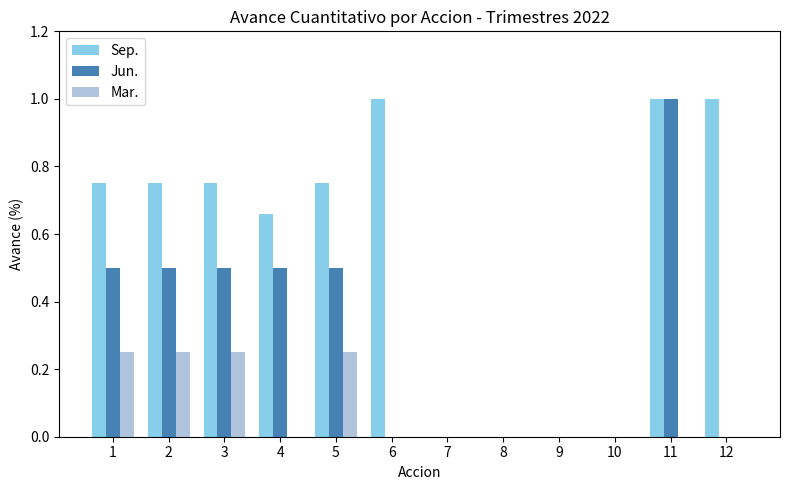

What is the highest value of the Sep. series?

1.0